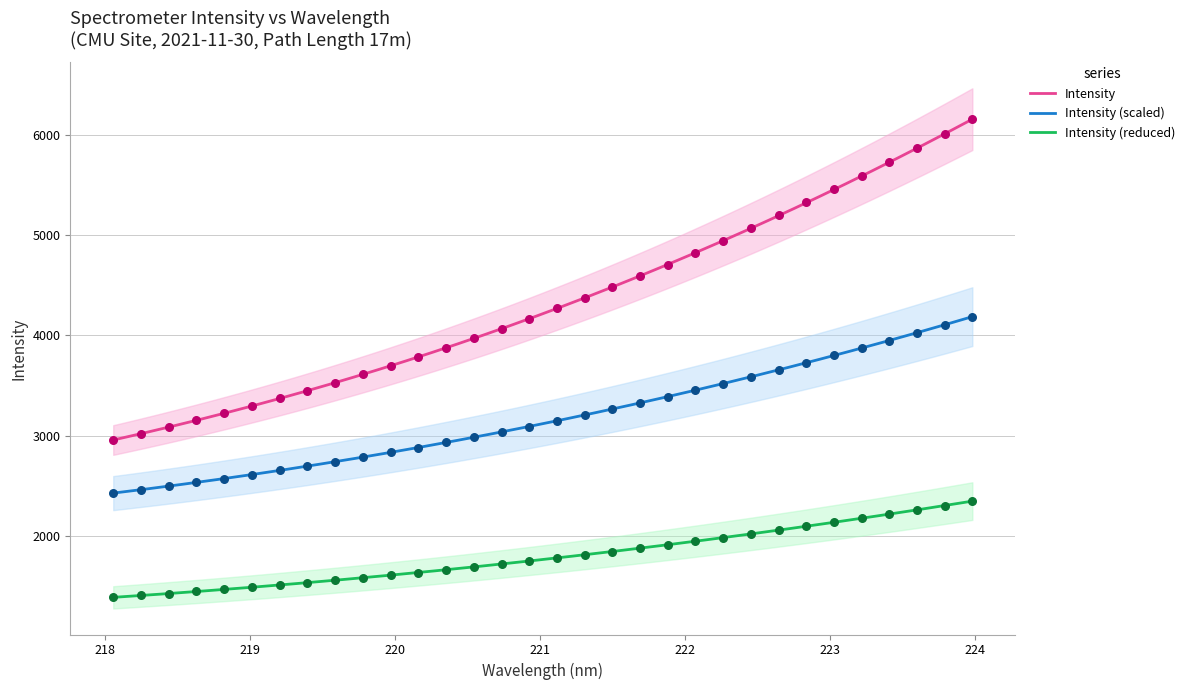

Approximately how many times larger is the value at 218.0596 compared to 219.3979?

0.9